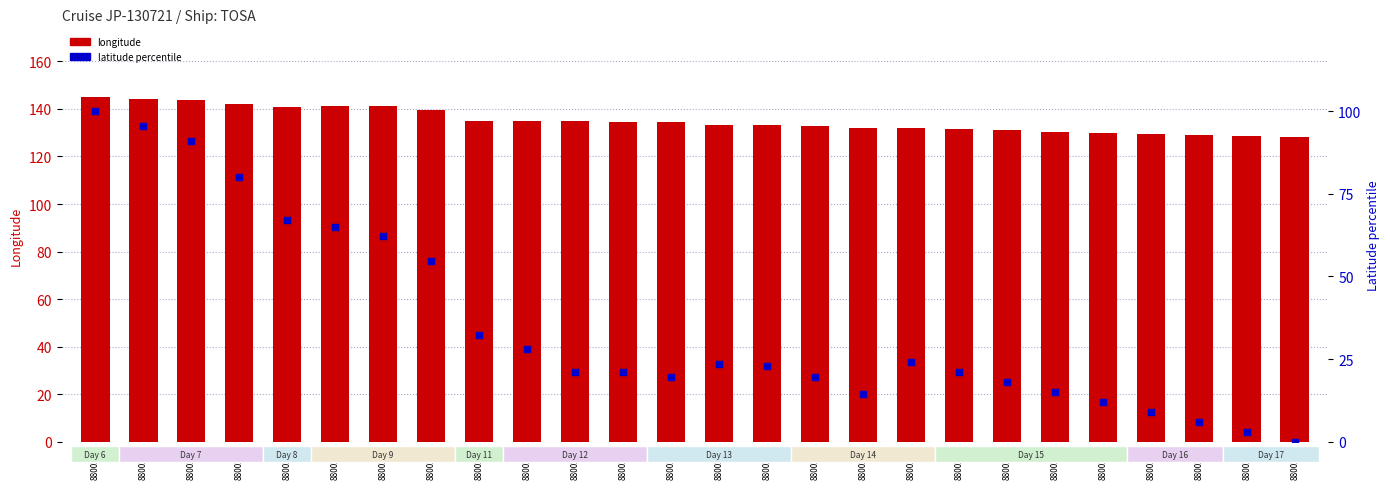

What is the total value across all series at 8800258?

152.7